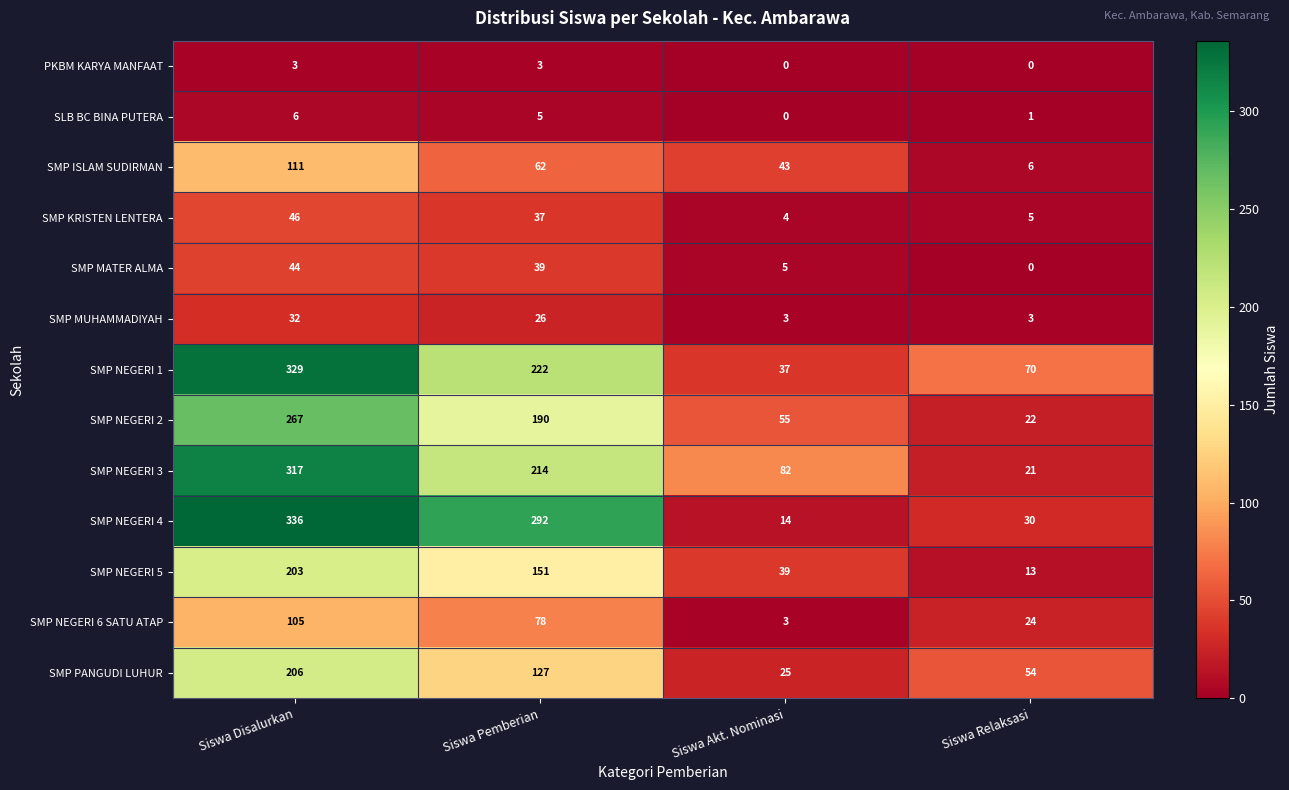

At which label is SMP PANGUDI LUHUR closest to 115?

Siswa Pemberian